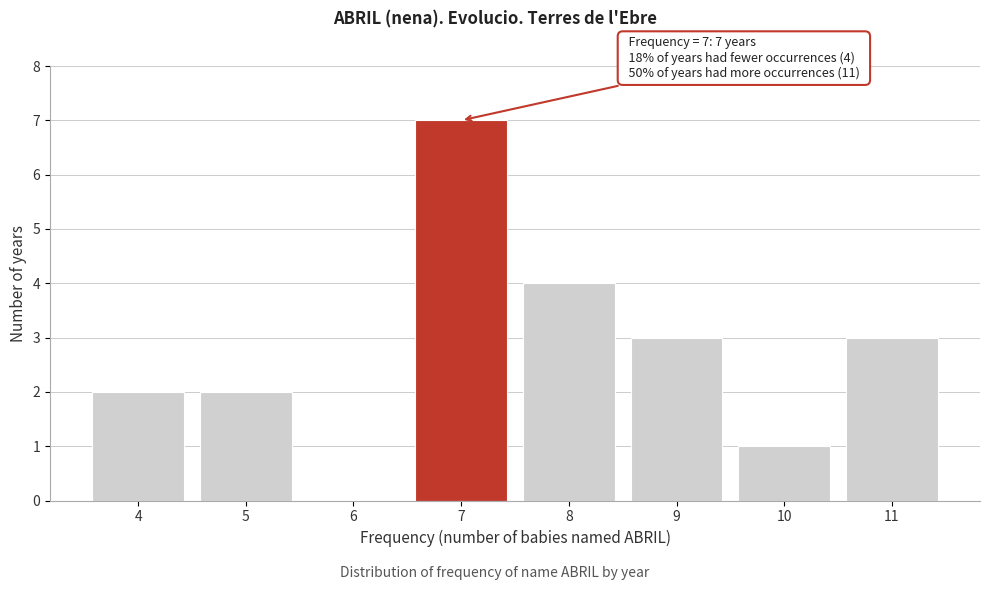

Which range on the x-axis has the tallest bar?

6.5 to 7.5